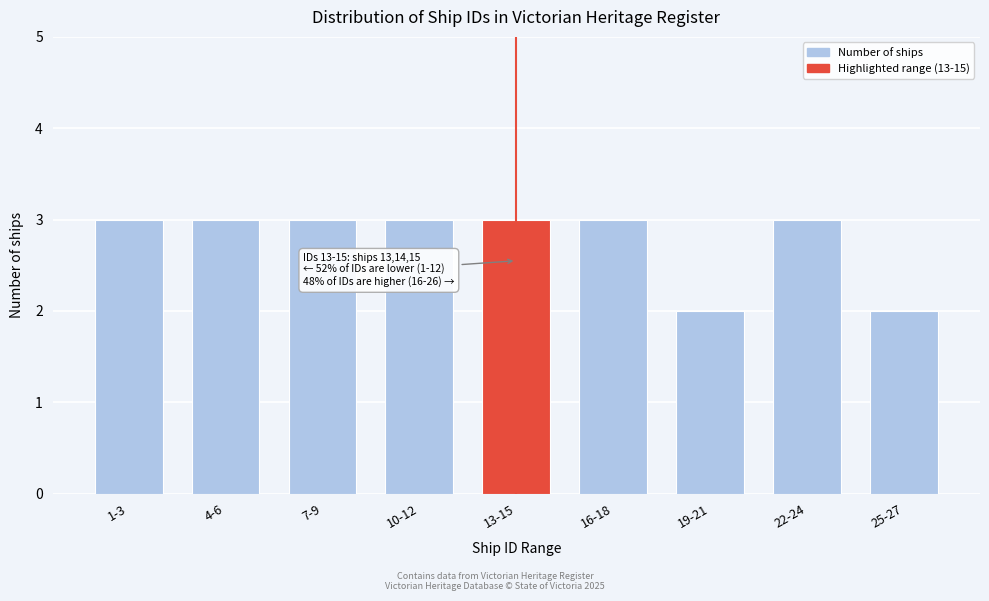

Reading left to right, what are all the values shown in this chart?

1-3=3	4-6=3	7-9=3	10-12=3	13-15=3	16-18=3	19-21=2	22-24=3	25-27=2